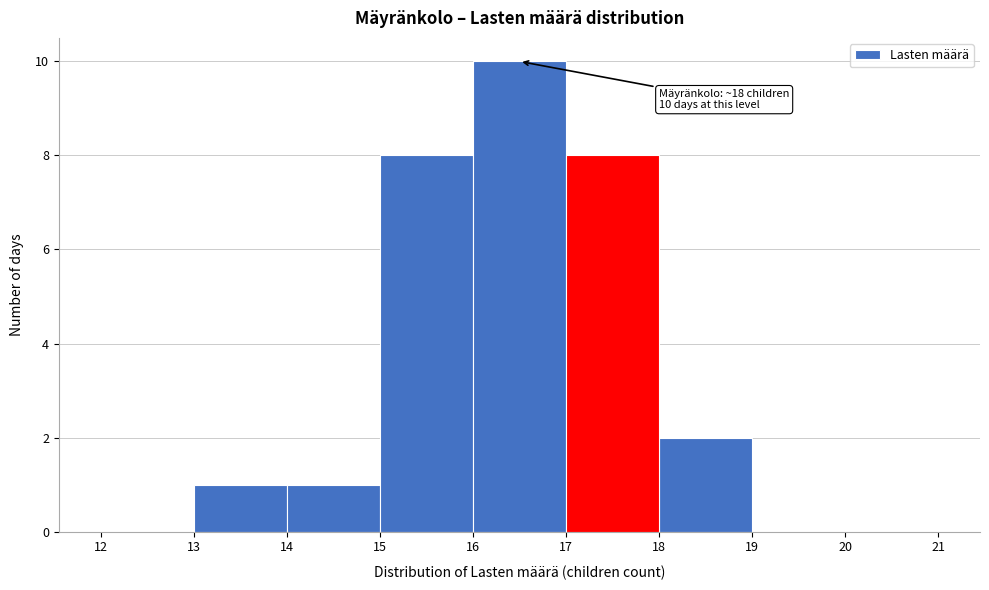

Over which range of the x-axis is the bar tallest?

16 to 17